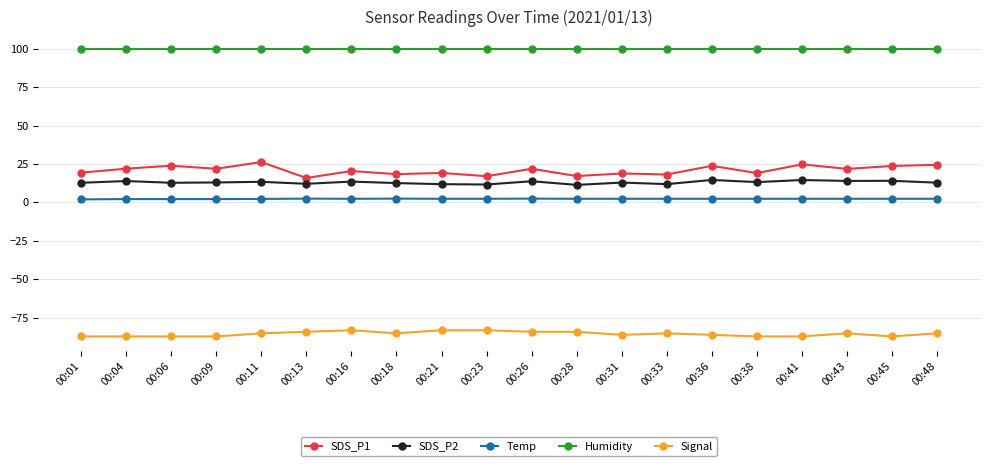

What is the value of the SDS_P1 point at the 3rd from the left?

23.9